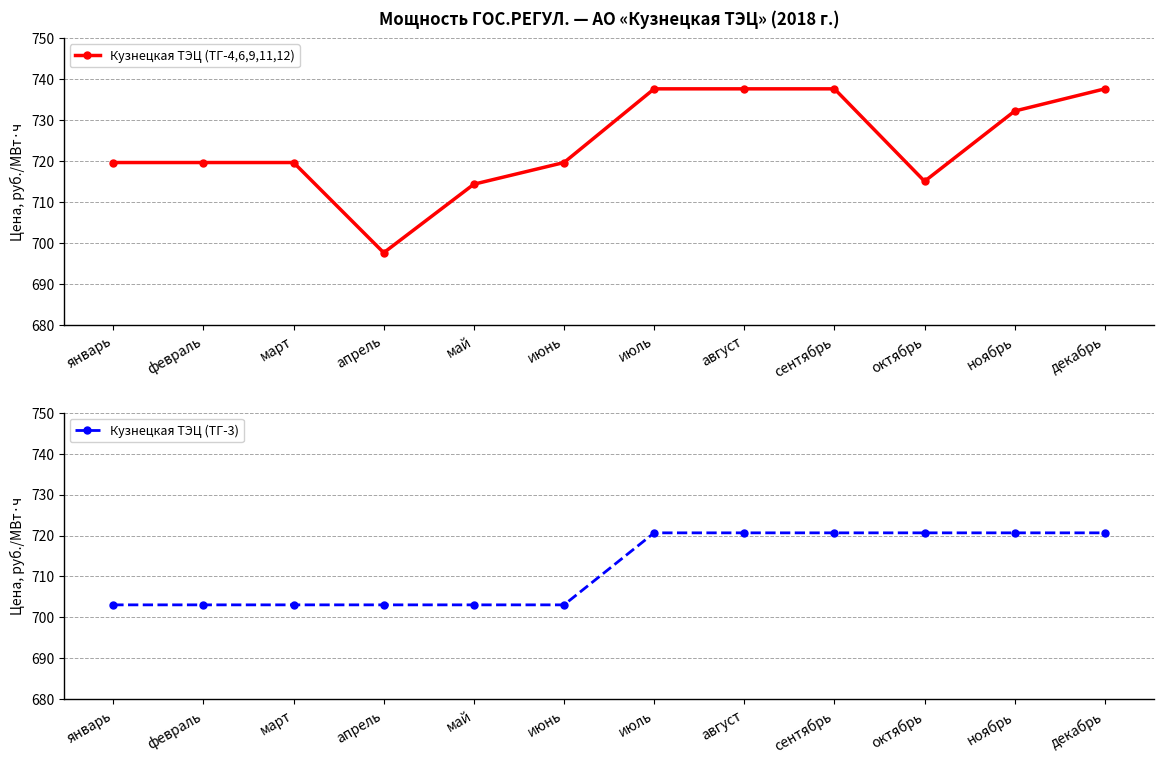

At which label does Кузнецкая ТЭЦ (ТГ-3) first exceed 720?

июль